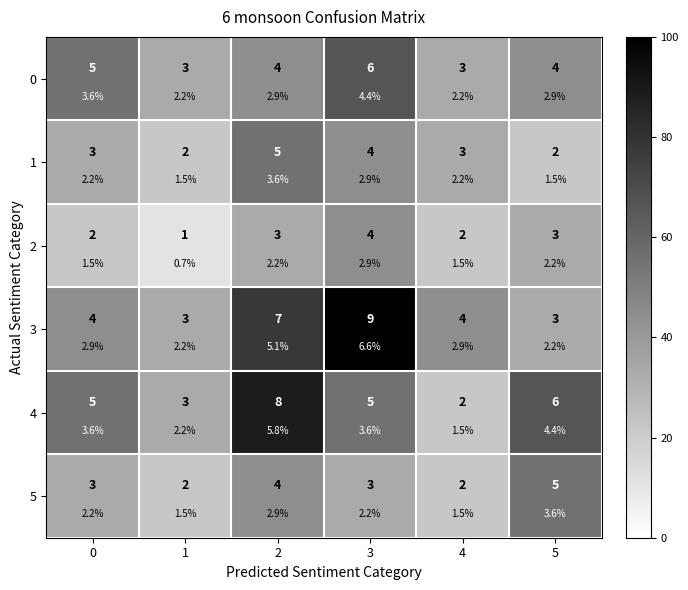

What is the smallest value displayed?

1